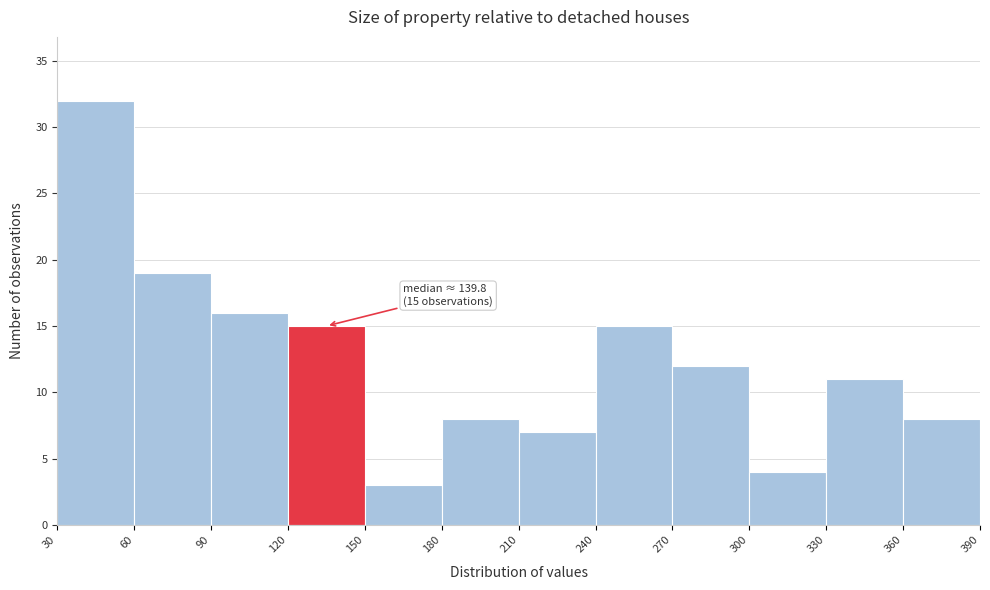

Over which range of the x-axis is the bar tallest?

30 to 60